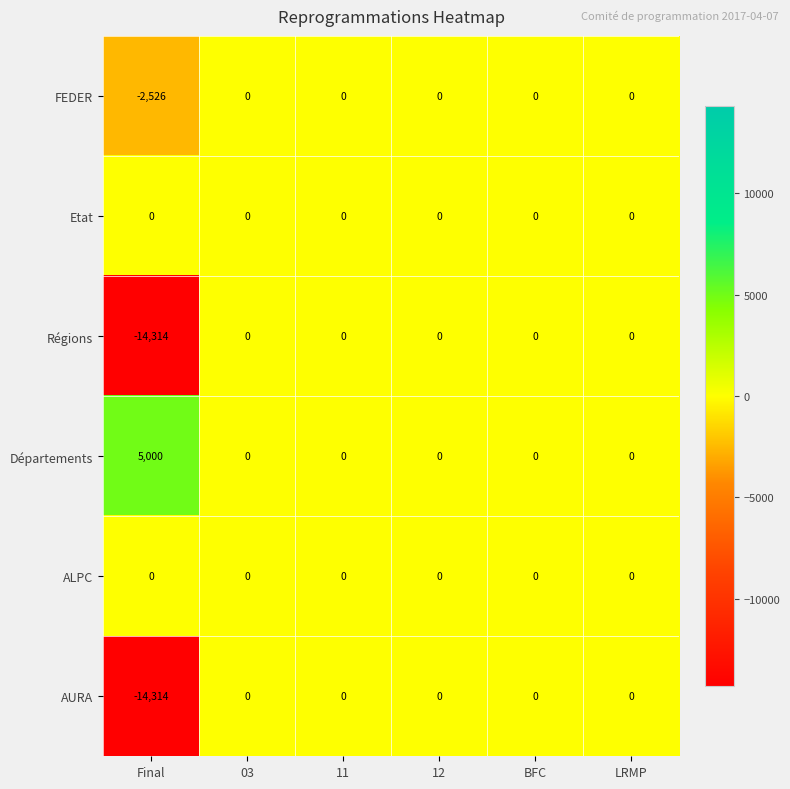

The FEDER series shows -1096 at 03. True or false?

False